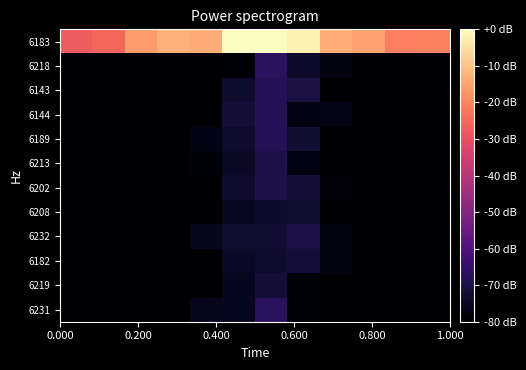

How many series are shown in this chart?

12